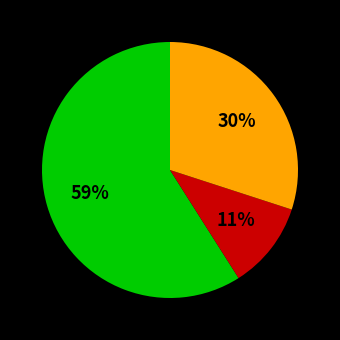

To the nearest percent, what is the difference between the largest and smallest slice percentages?

48%